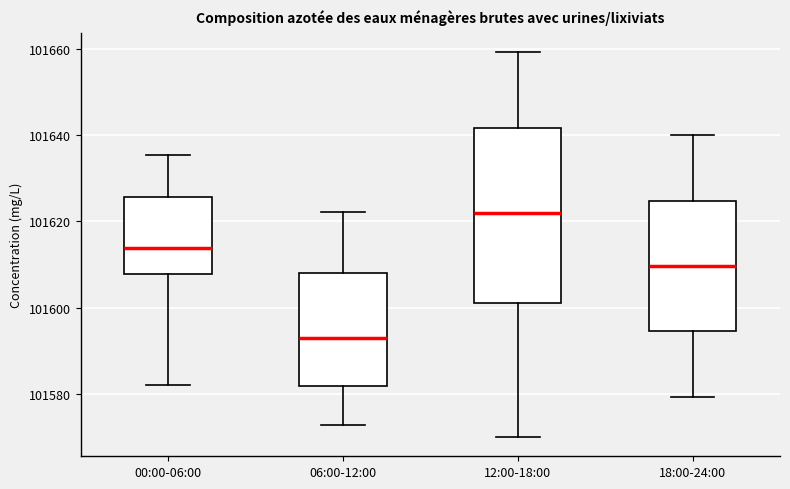

Reading left to right, read every box against the y-axis: the position of its median line, the range the box covers, and the ends of its whiskers. The values are not printed on the chart, so give them approximately, as read against the axis.

00:00-06:00: median 101614, box 101608 to 101626, whiskers 101582 to 101636
06:00-12:00: median 101594, box 101582 to 101608, whiskers 101572 to 101622
12:00-18:00: median 101622, box 101600 to 101642, whiskers 101570 to 101660
18:00-24:00: median 101610, box 101594 to 101624, whiskers 101580 to 101640